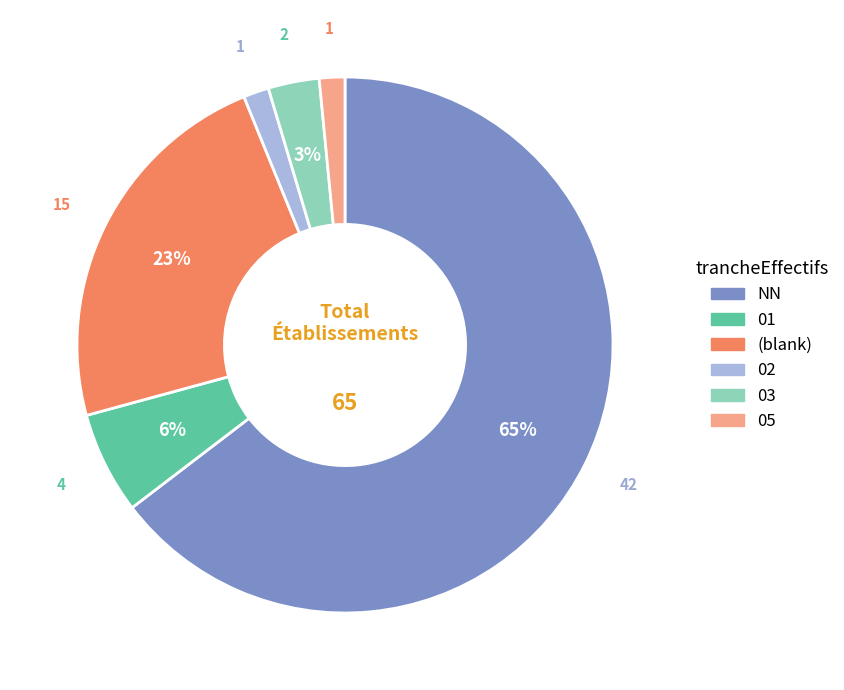

To the nearest percent, what is the average slice percentage?

17%